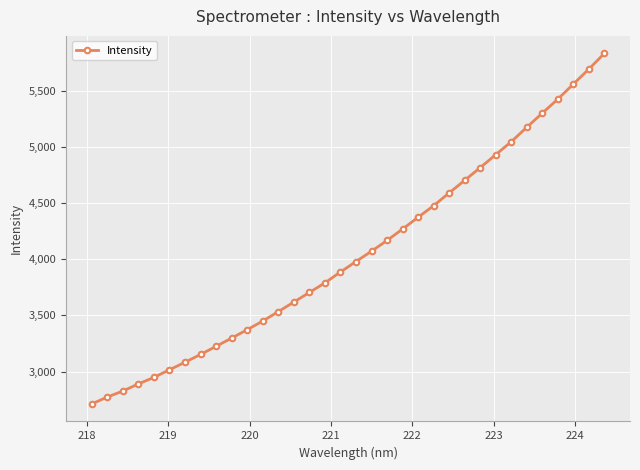

What is the greatest value displayed?

5836.8